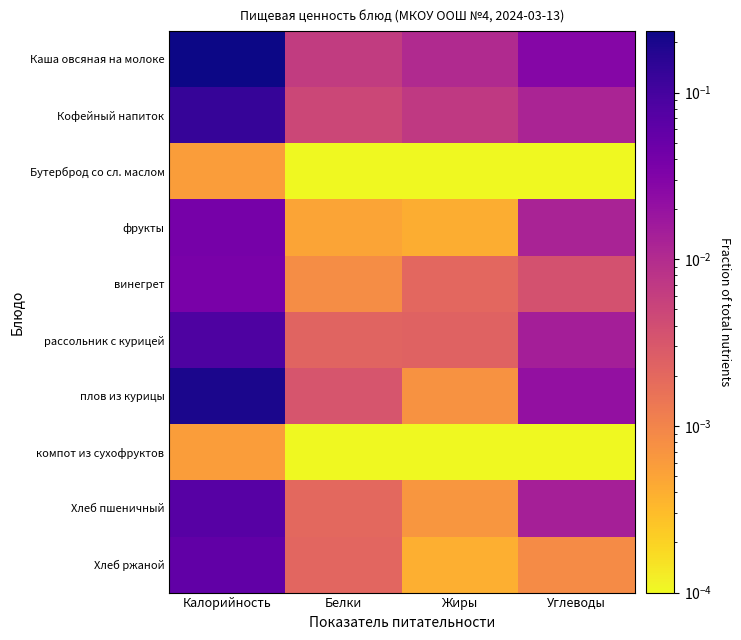

How many categories are shown in the chart?

4